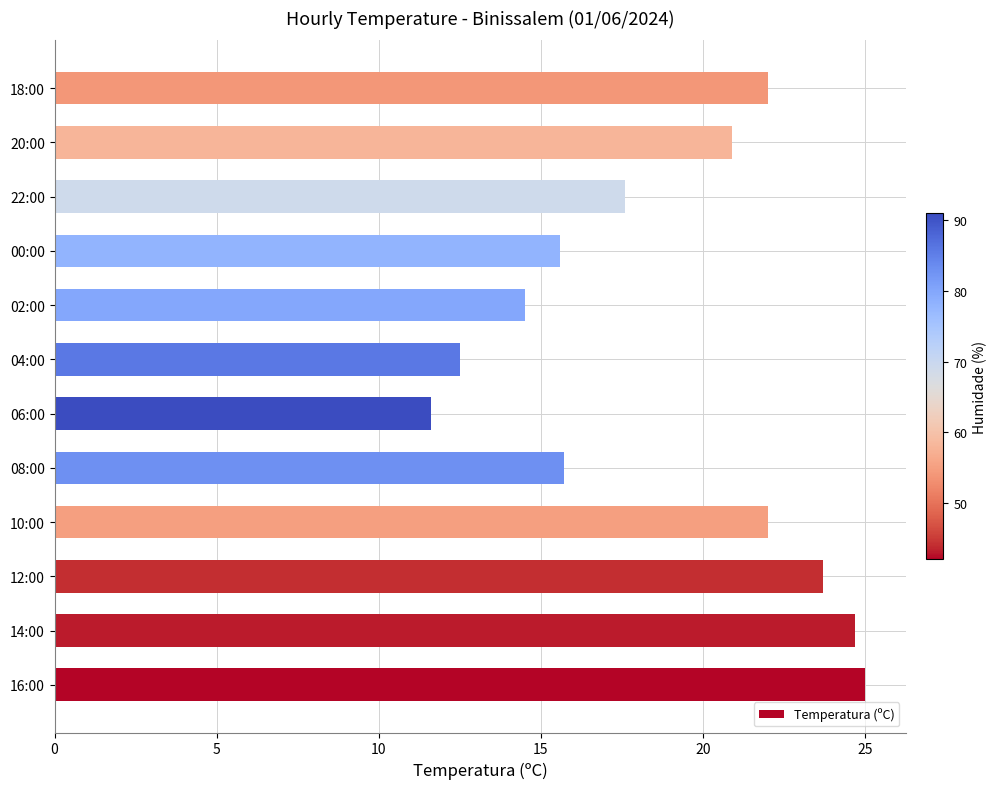

What is the sum of the values at 10:00 and 12:00?

45.7